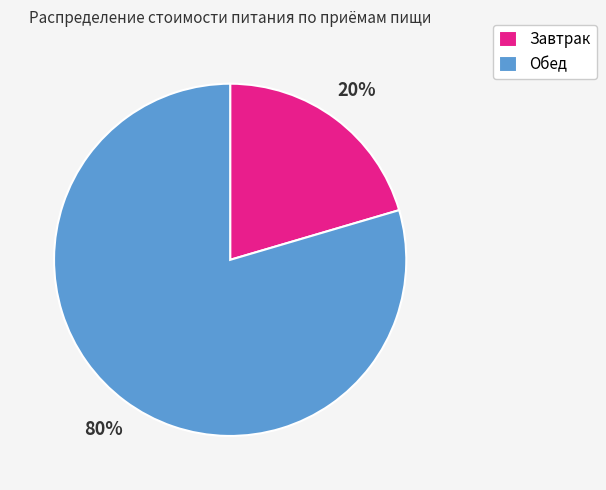

The Обед slice represents 80% of the pie. True or false?

True